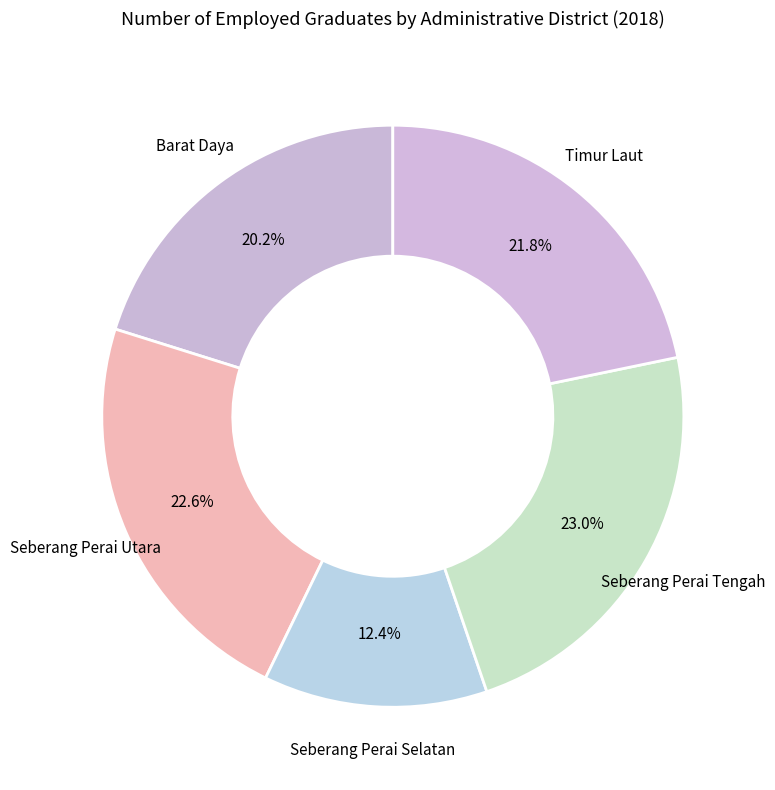

Count the number of slices in the pie.

5